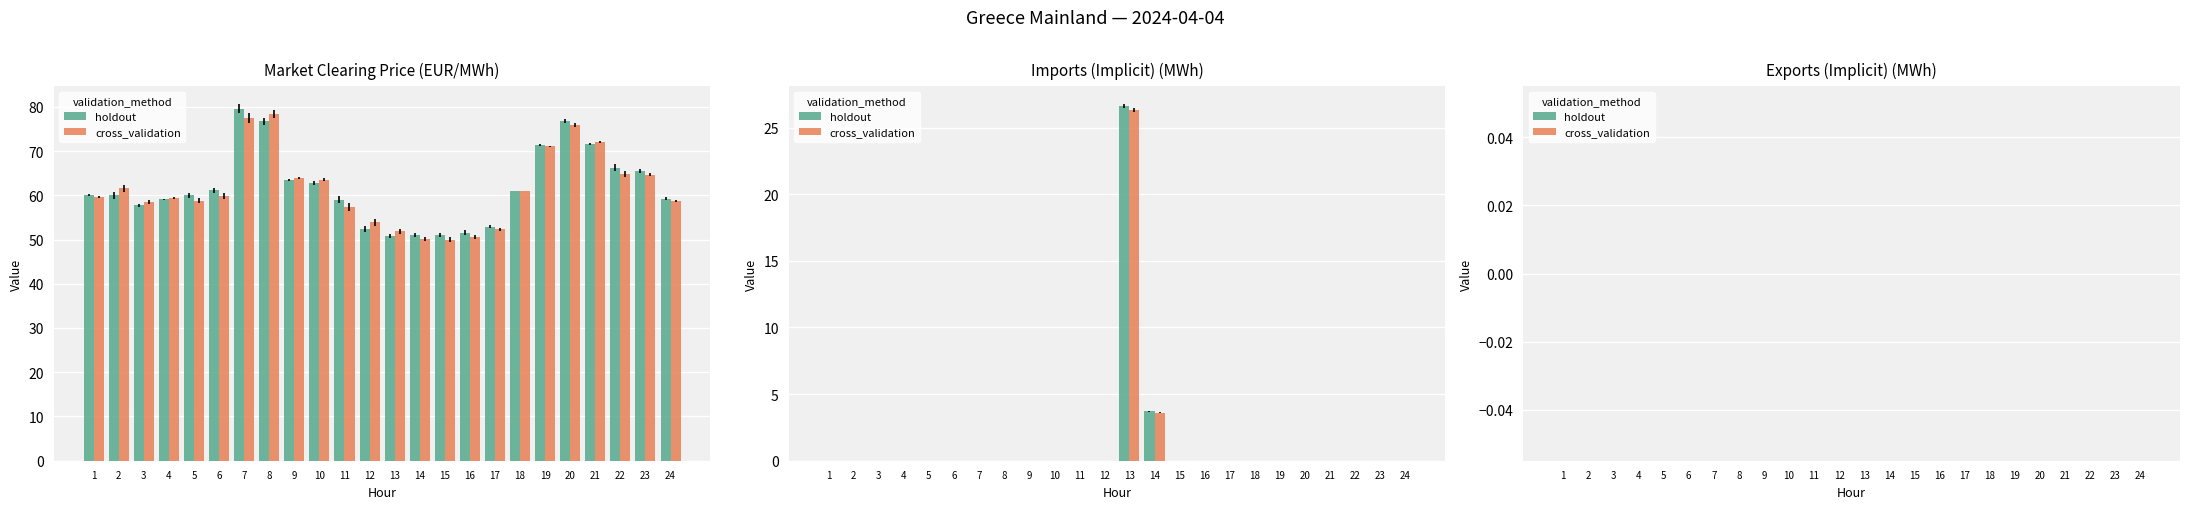

At which label does Market Clearing Price first exceed 60?

6